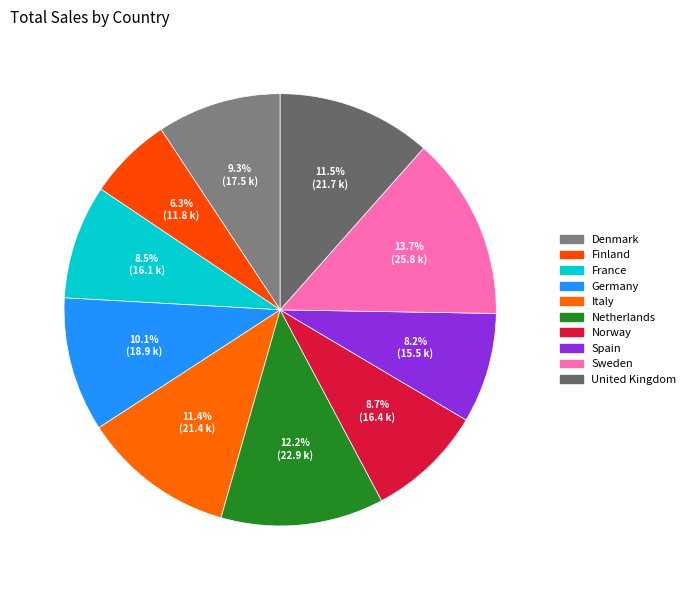

How many segments does this pie chart have?

10